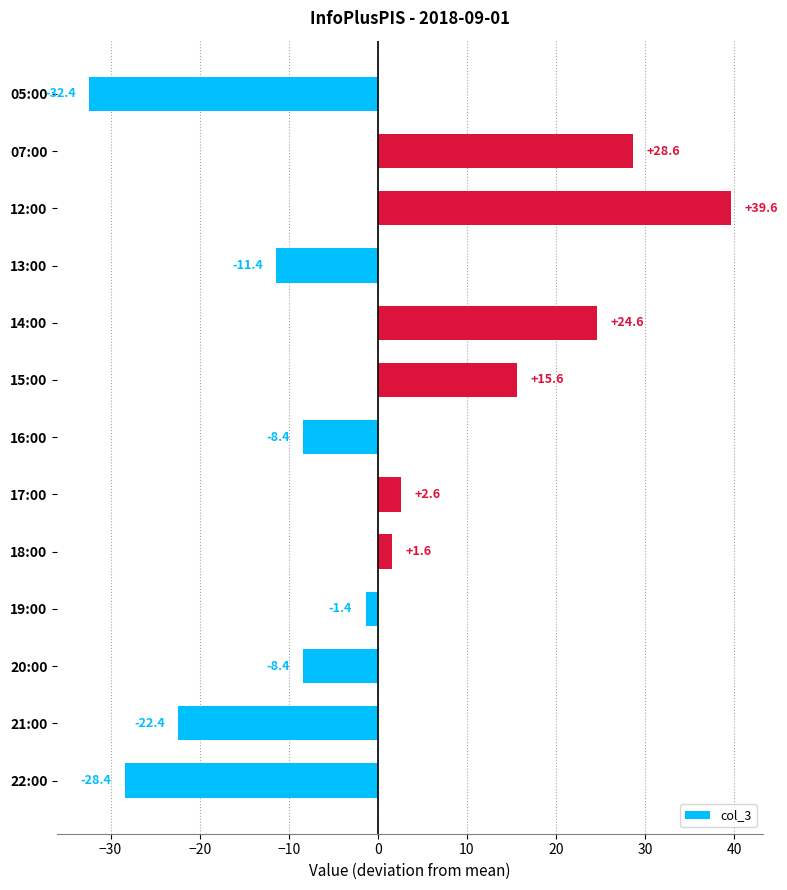

The value at 21:00 is -22.4. True or false?

True